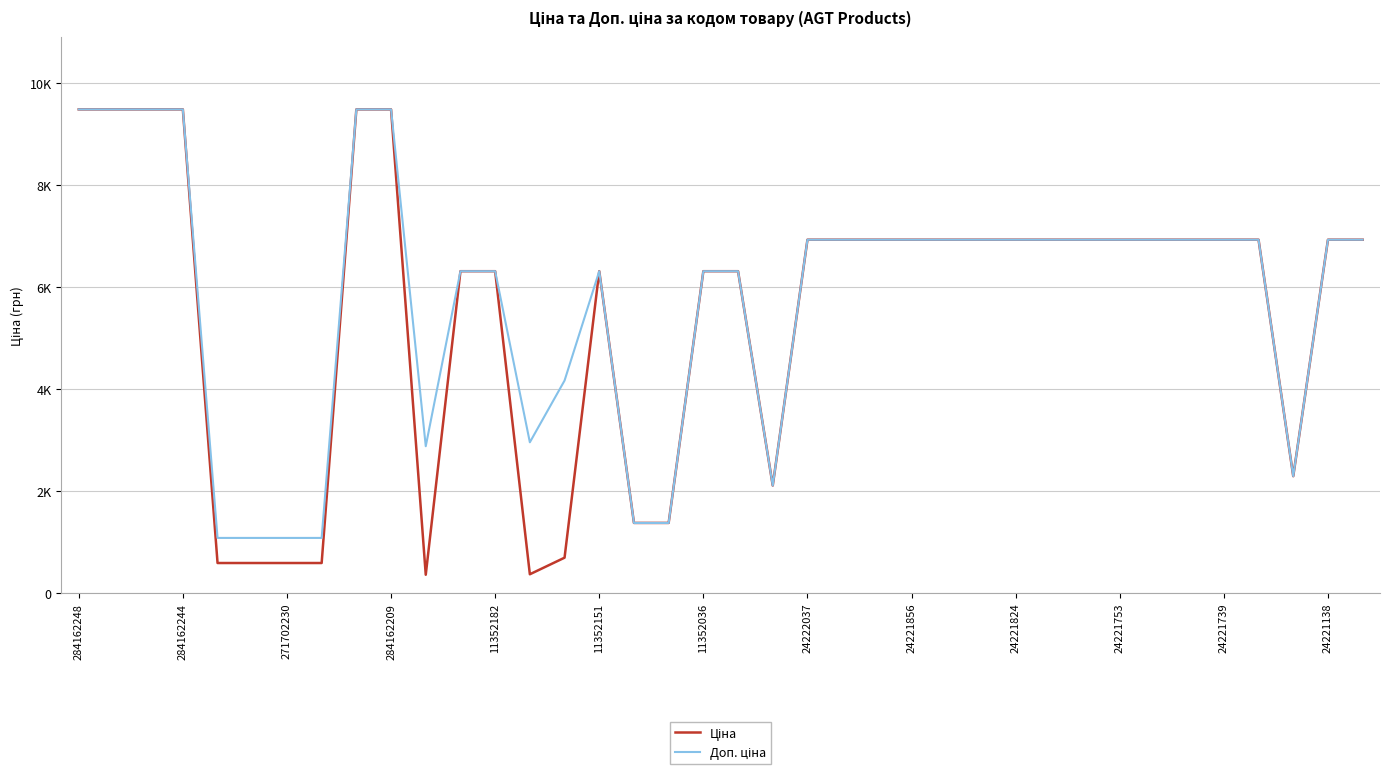

At how many categories does at least one series exceed 7826?

6